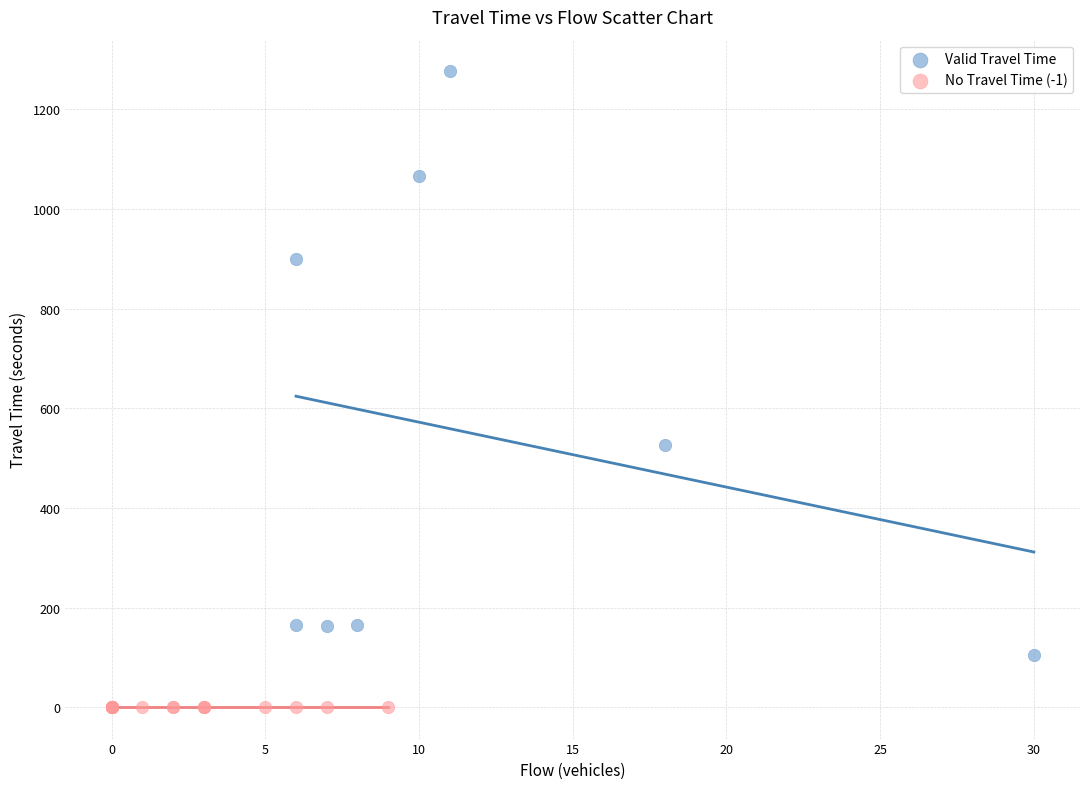

Which series contains the lowest Y value?

No Travel Time (-1)